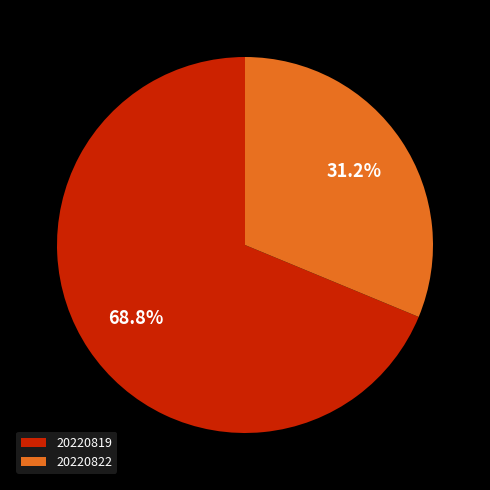

How many slices are in this pie chart?

2